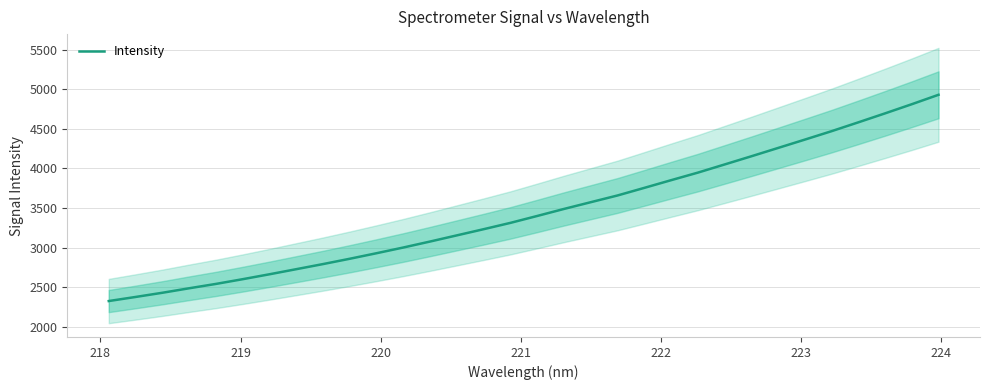

The value at 217 is 3087.8. True or false?

False